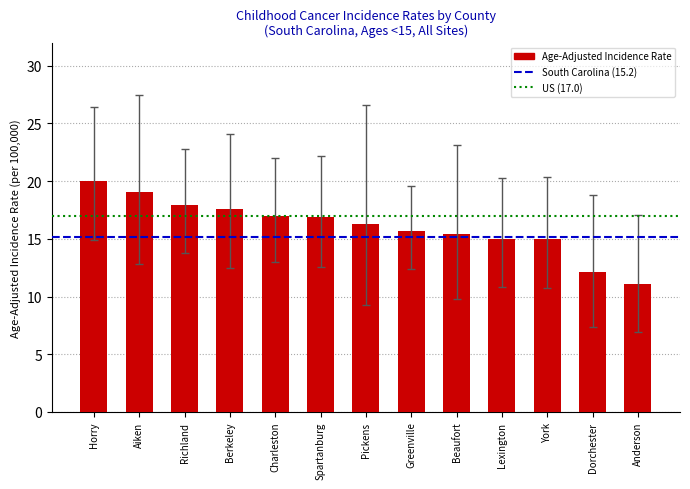

What is the ratio of the value at Pickens to the value at Aiken?

0.9